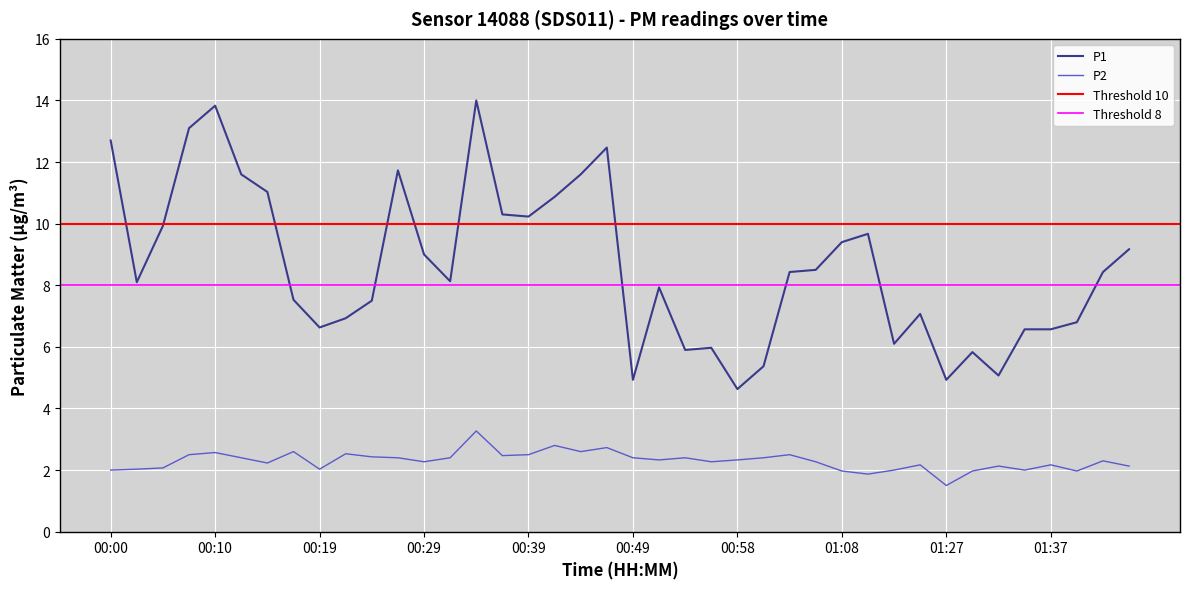

What is the lowest value of the P1 series?

4.6